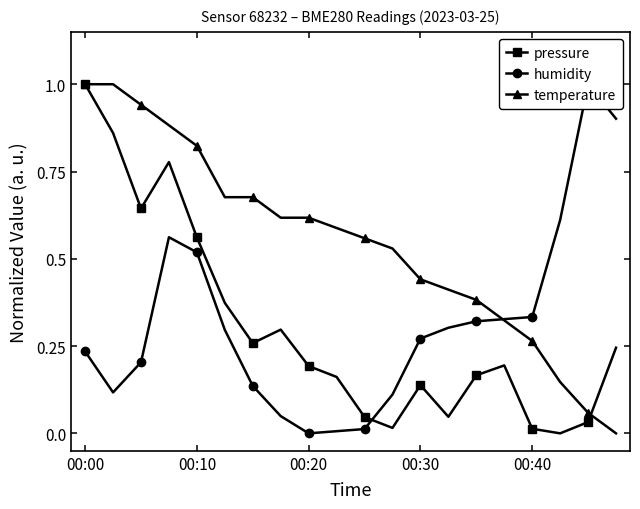

Is it true that pressure equals 1.0 at 00:00?

True